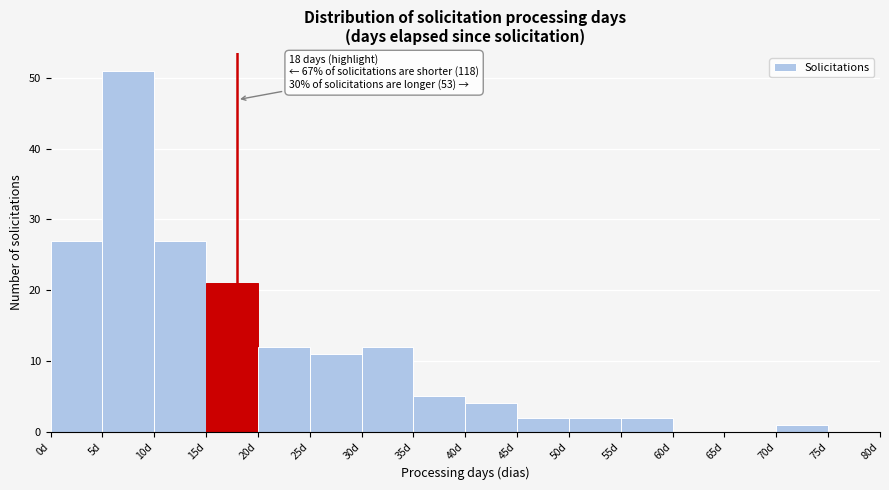

Over which range of the x-axis is the bar tallest?

5 to 10